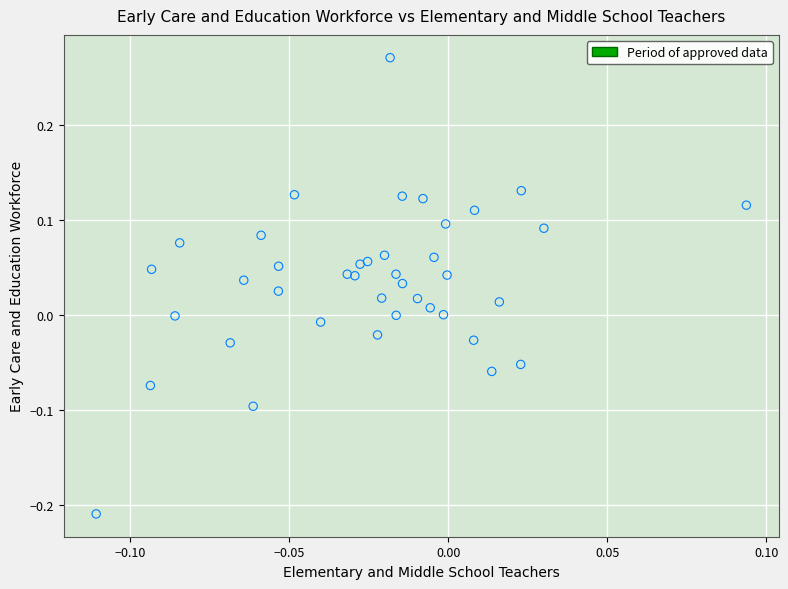

What is the range of Y values (max minus min)?

0.5